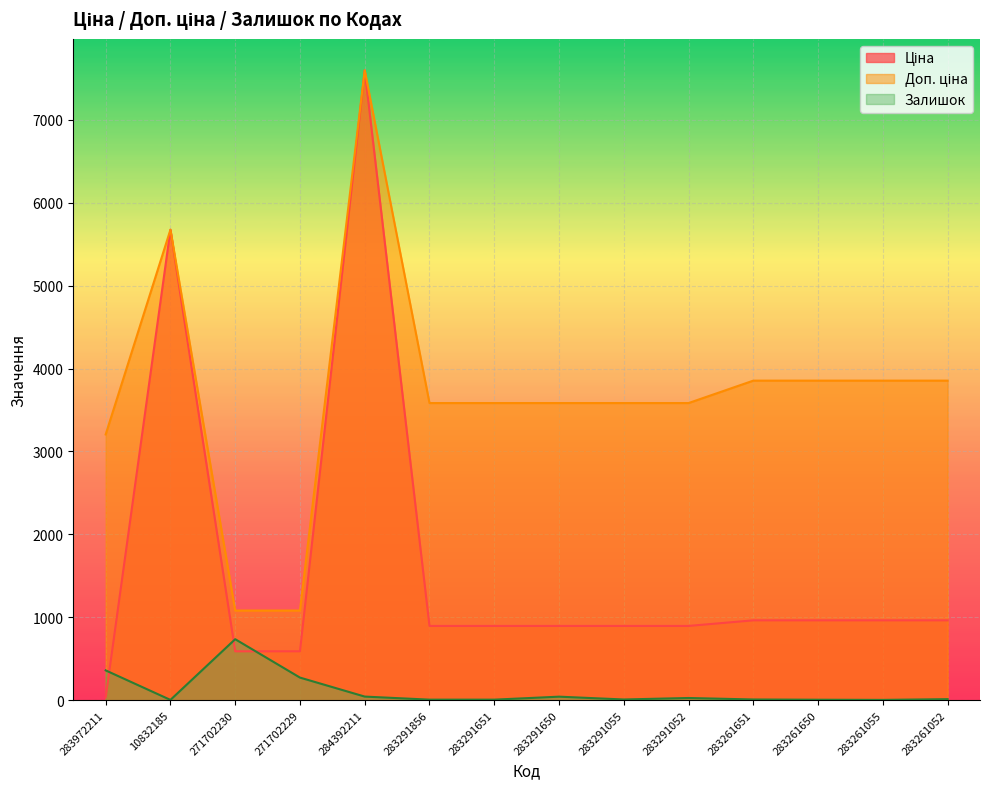

What is the greatest value displayed?

7596.5